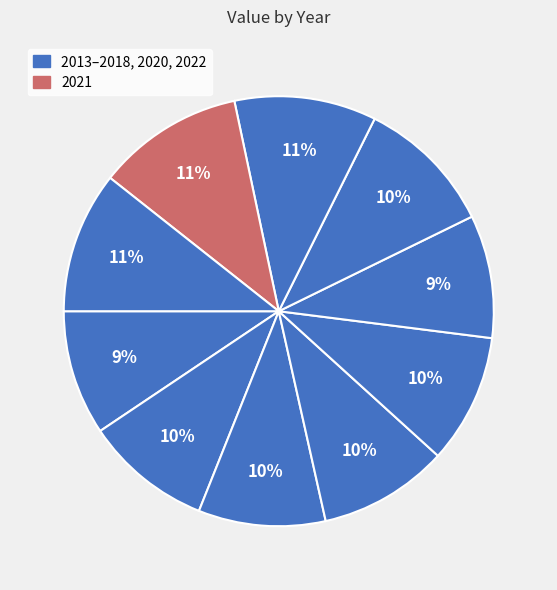

Is there any slice that represents more than half of the pie?

No